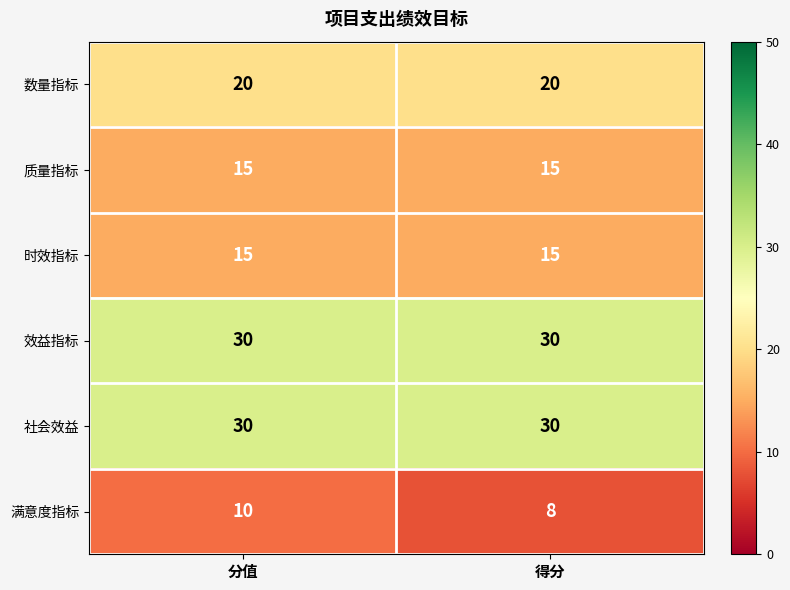

Which category has the lowest value in the 满意度指标 series?

得分